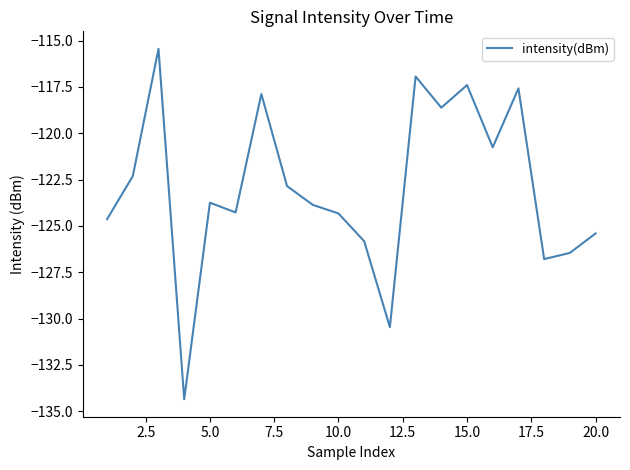

True or false: the data has more than 2 interior local peaks.

True